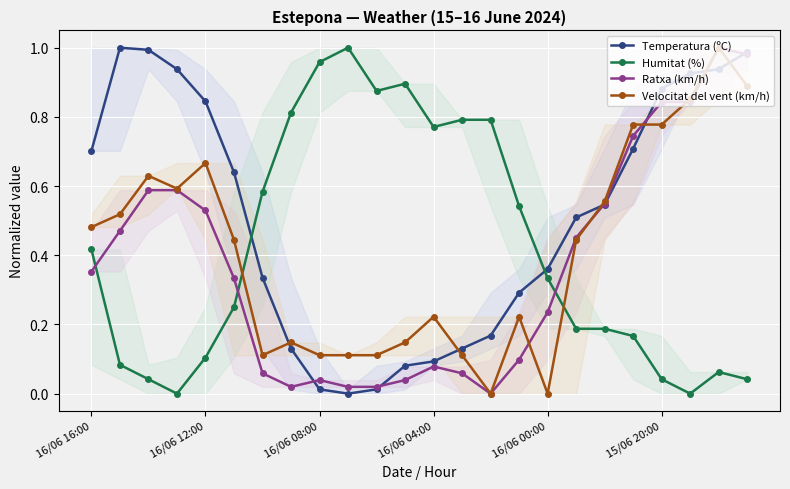

True or false: Ratxa (km/h) and Humitat (%) cross at least once.

True